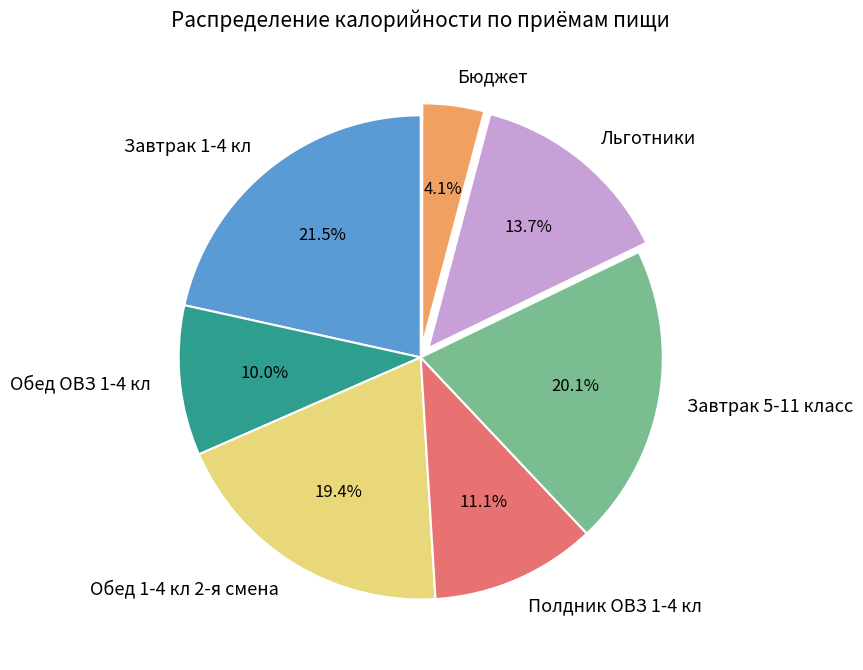

Rank the categories by value from highest to lowest.

Завтрак 1-4 кл, Завтрак 5-11 класс, Обед 1-4 кл 2-я смена, Льготники, Полдник ОВЗ 1-4 кл, Обед ОВЗ 1-4 кл, Бюджет